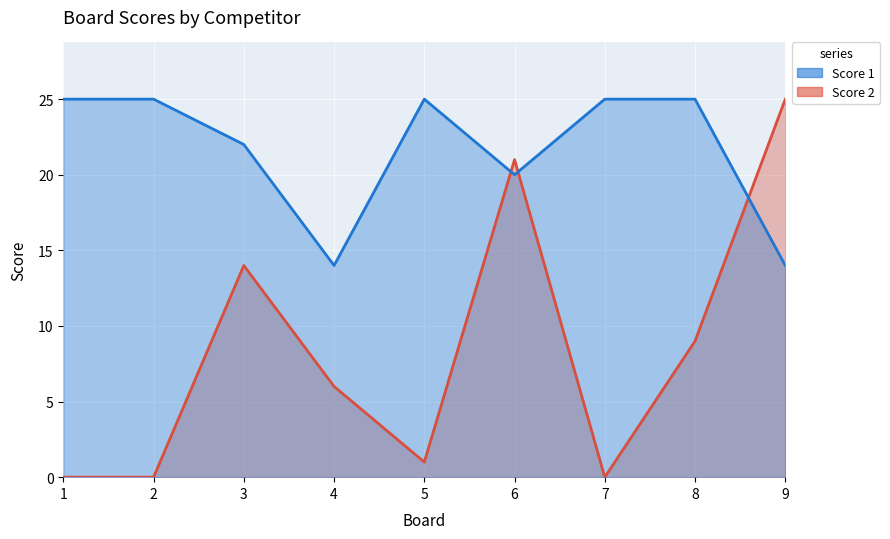

Which category has the highest value in the Score 2 series?

9